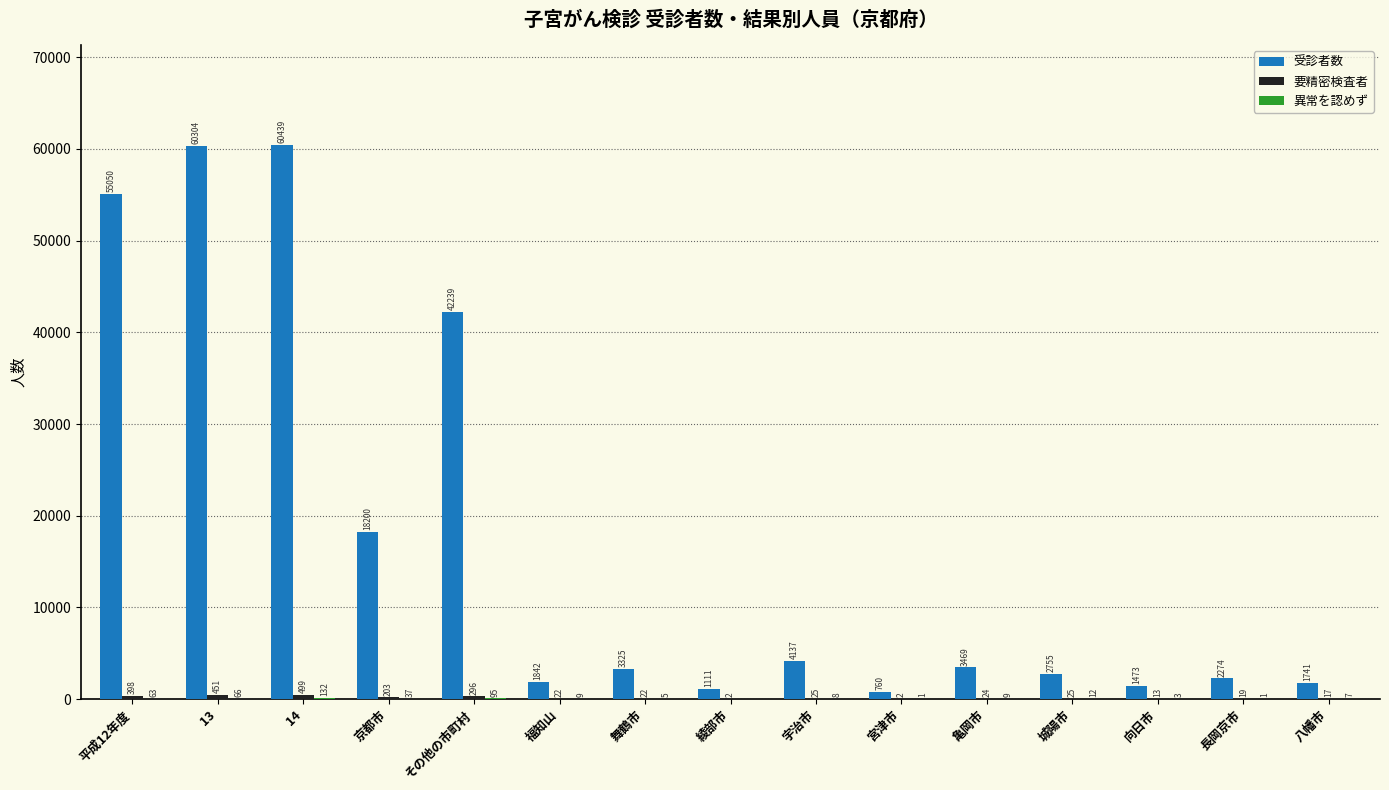

How many series are shown in this chart?

3